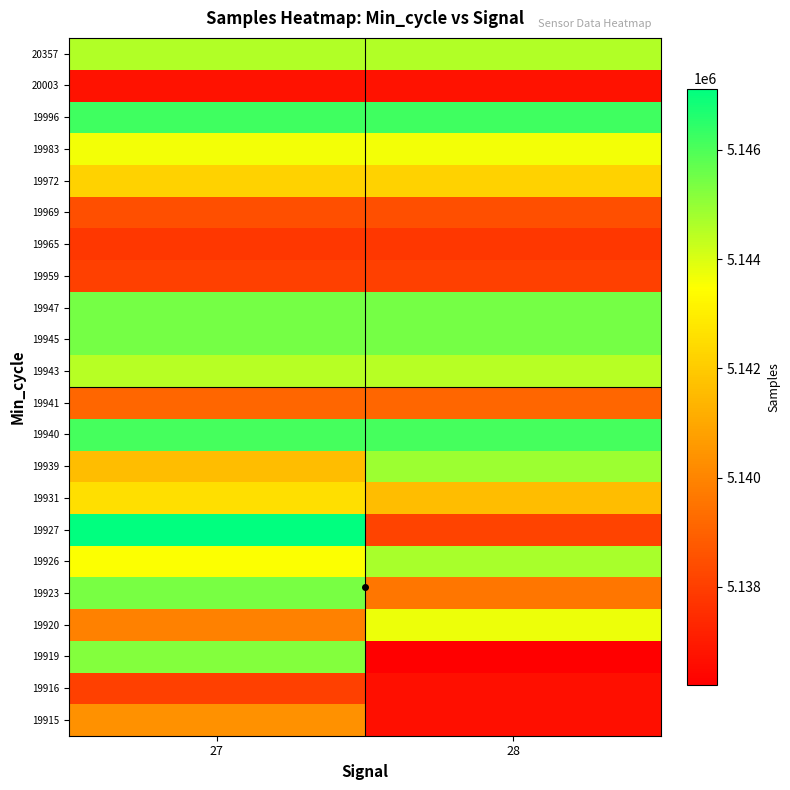

Which label corresponds to the smallest value in the chart?

28